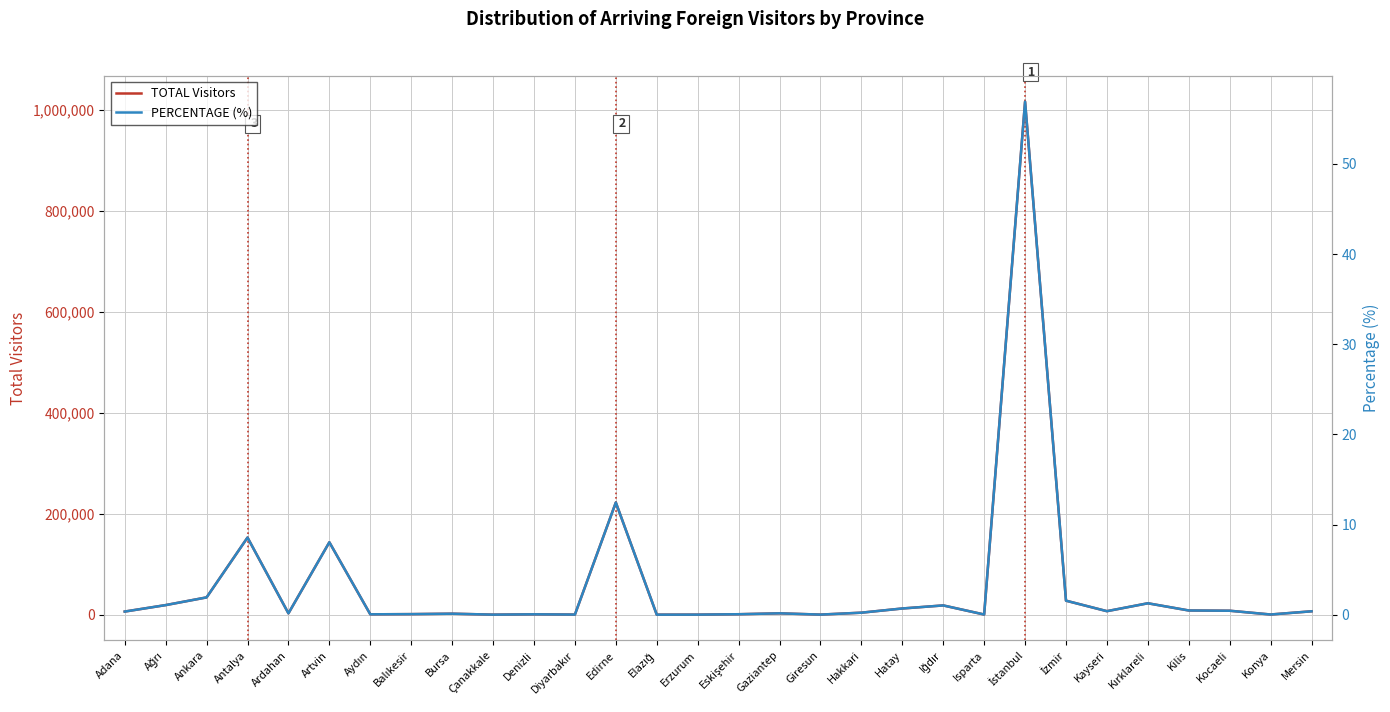

At which label is TOTAL Visitors closest to 508596?

Edirne